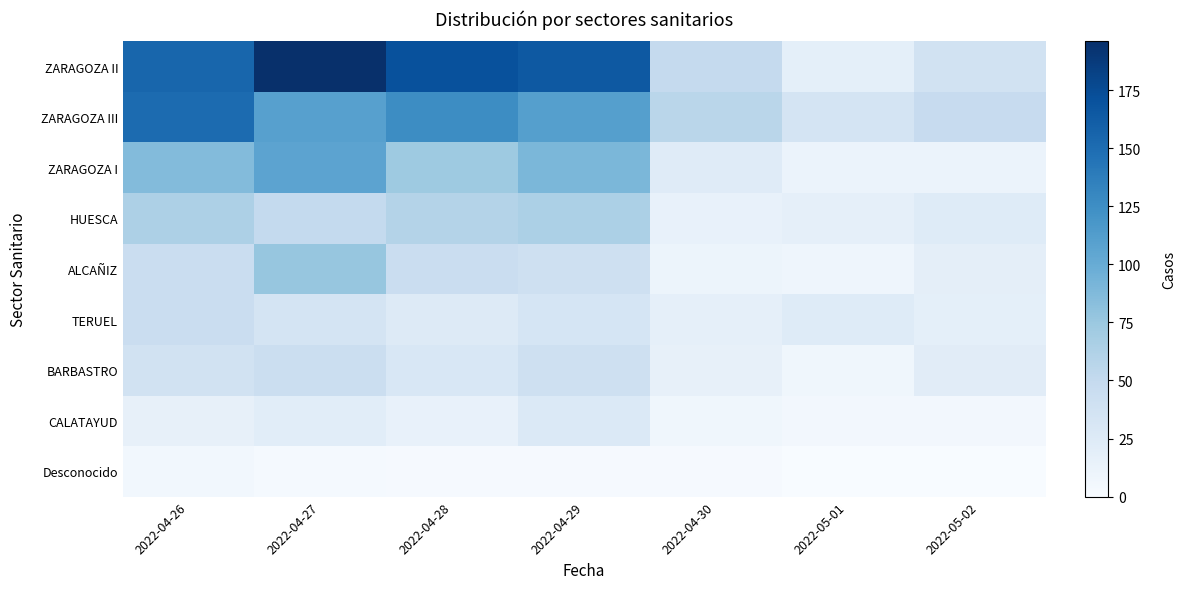

At how many categories does at least one series exceed 33?

7